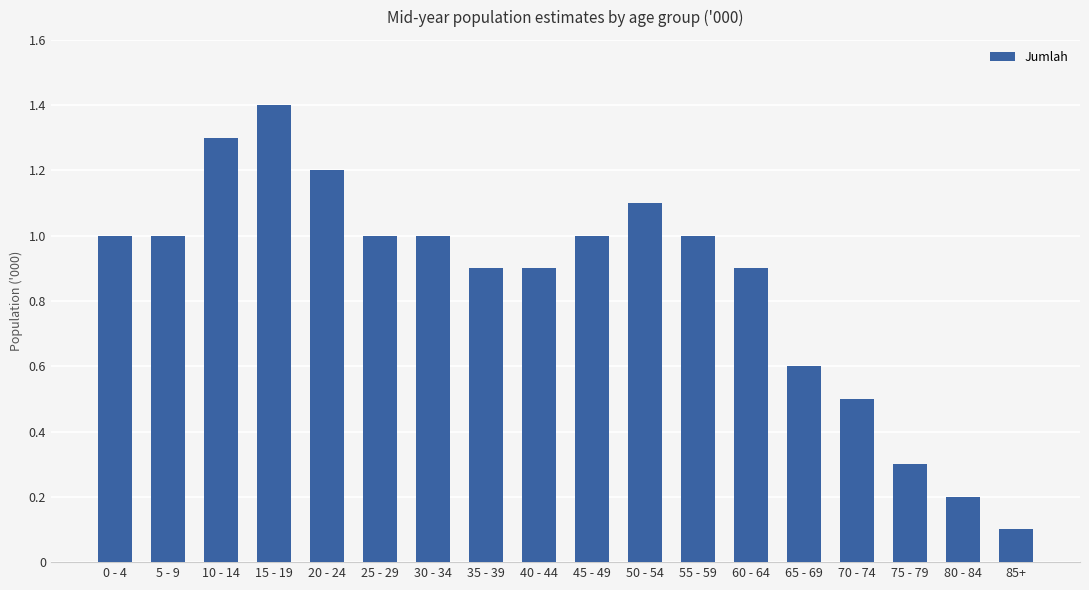

Reading left to right, what are all the values shown in this chart?

0 - 4=1.0	5 - 9=1.0	10 - 14=1.3	15 - 19=1.4	20 - 24=1.2	25 - 29=1.0	30 - 34=1.0	35 - 39=0.9	40 - 44=0.9	45 - 49=1.0	50 - 54=1.1	55 - 59=1.0	60 - 64=0.9	65 - 69=0.6	70 - 74=0.5	75 - 79=0.3	80 - 84=0.2	85+=0.1